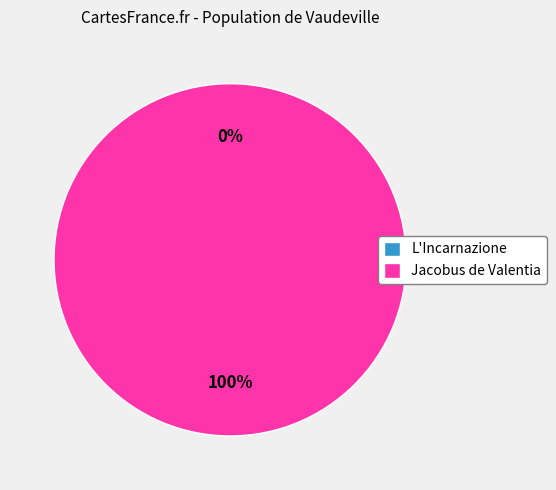

The L'Incarnazione slice represents 0% of the pie. True or false?

True